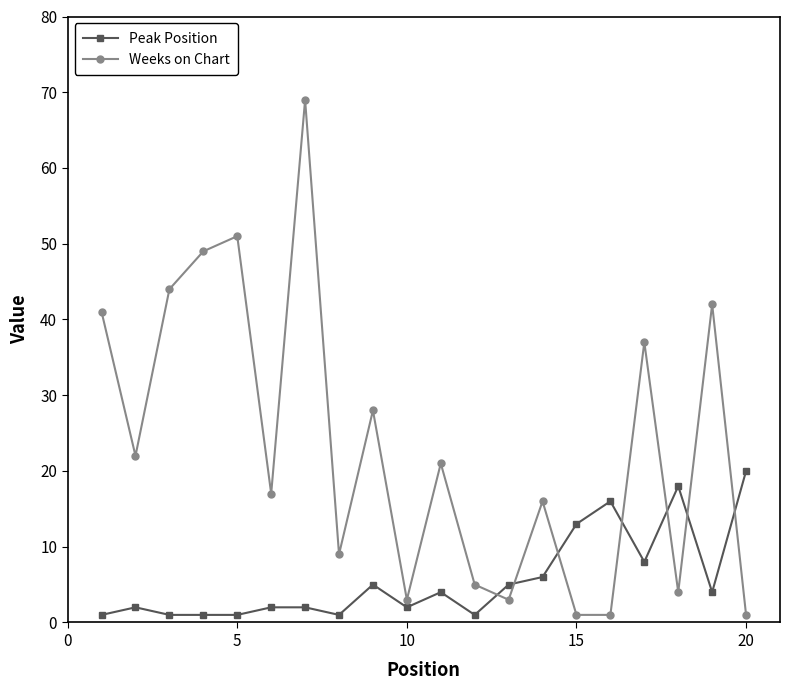

What is the minimum value for Peak Position?

1